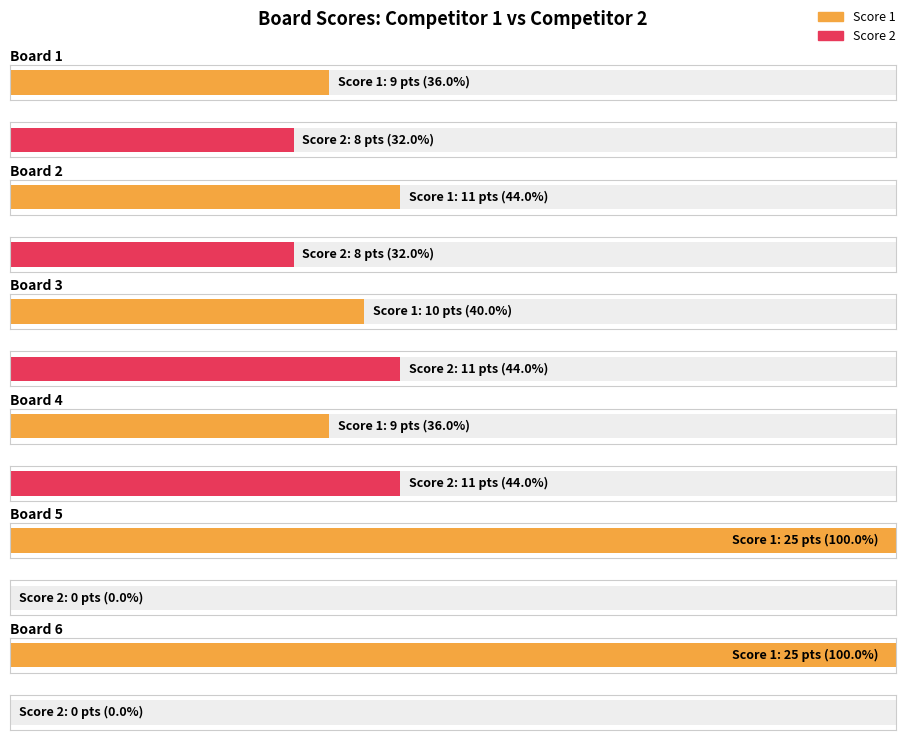

True or false: Score 2 has a value of 6 at Board 6.

False